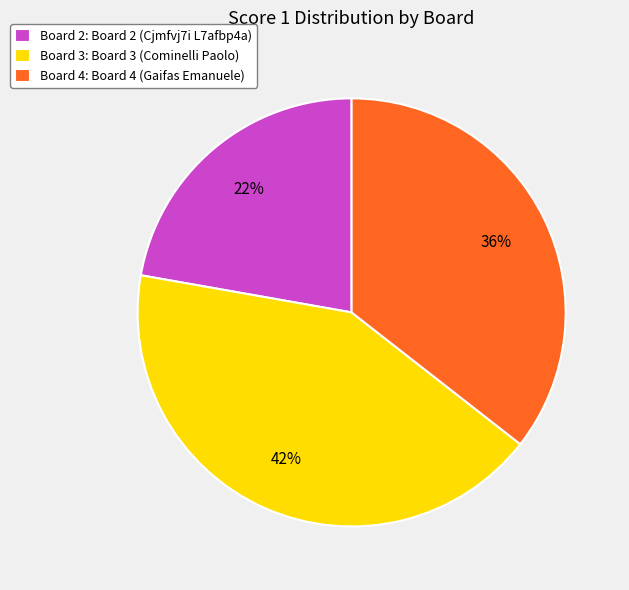

Which slice is the smallest?

Board 2: Board 2 (Cjmfvj7i L7afbp4a)